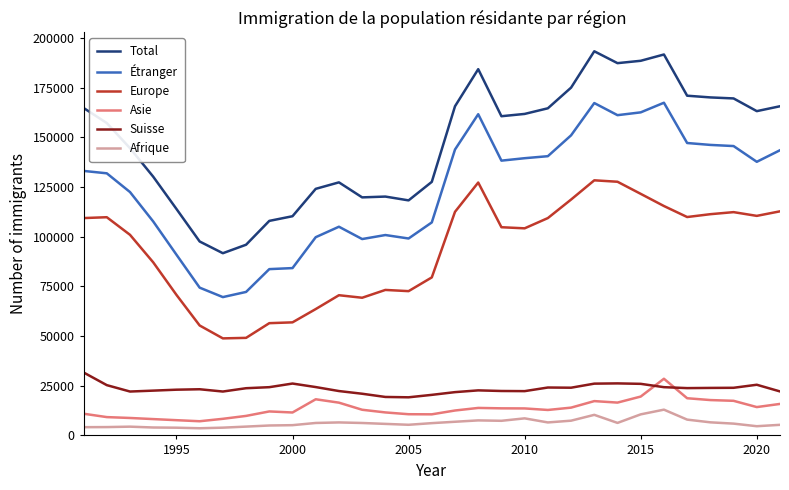

True or false: Étranger and Afrique cross at least once.

False